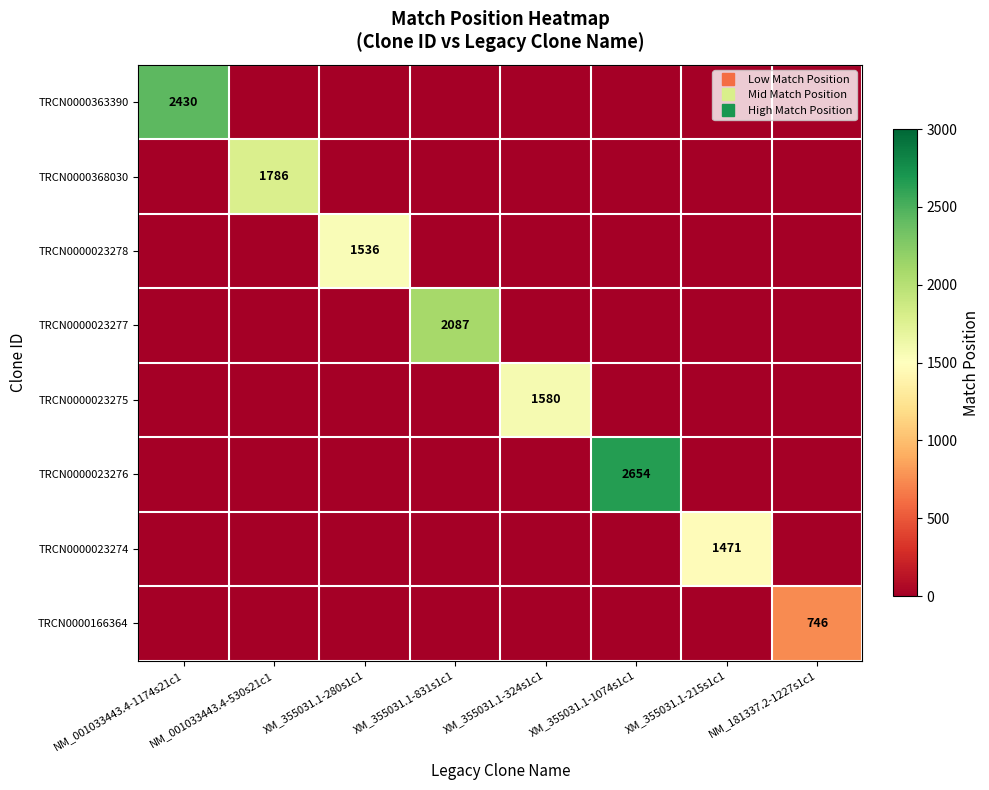

How many series are shown in this chart?

8